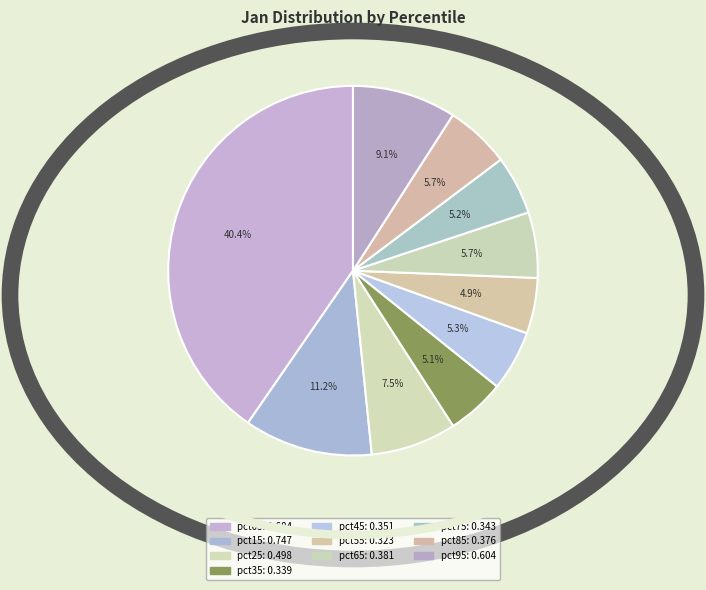

Which category has the smallest portion of the pie?

pct55